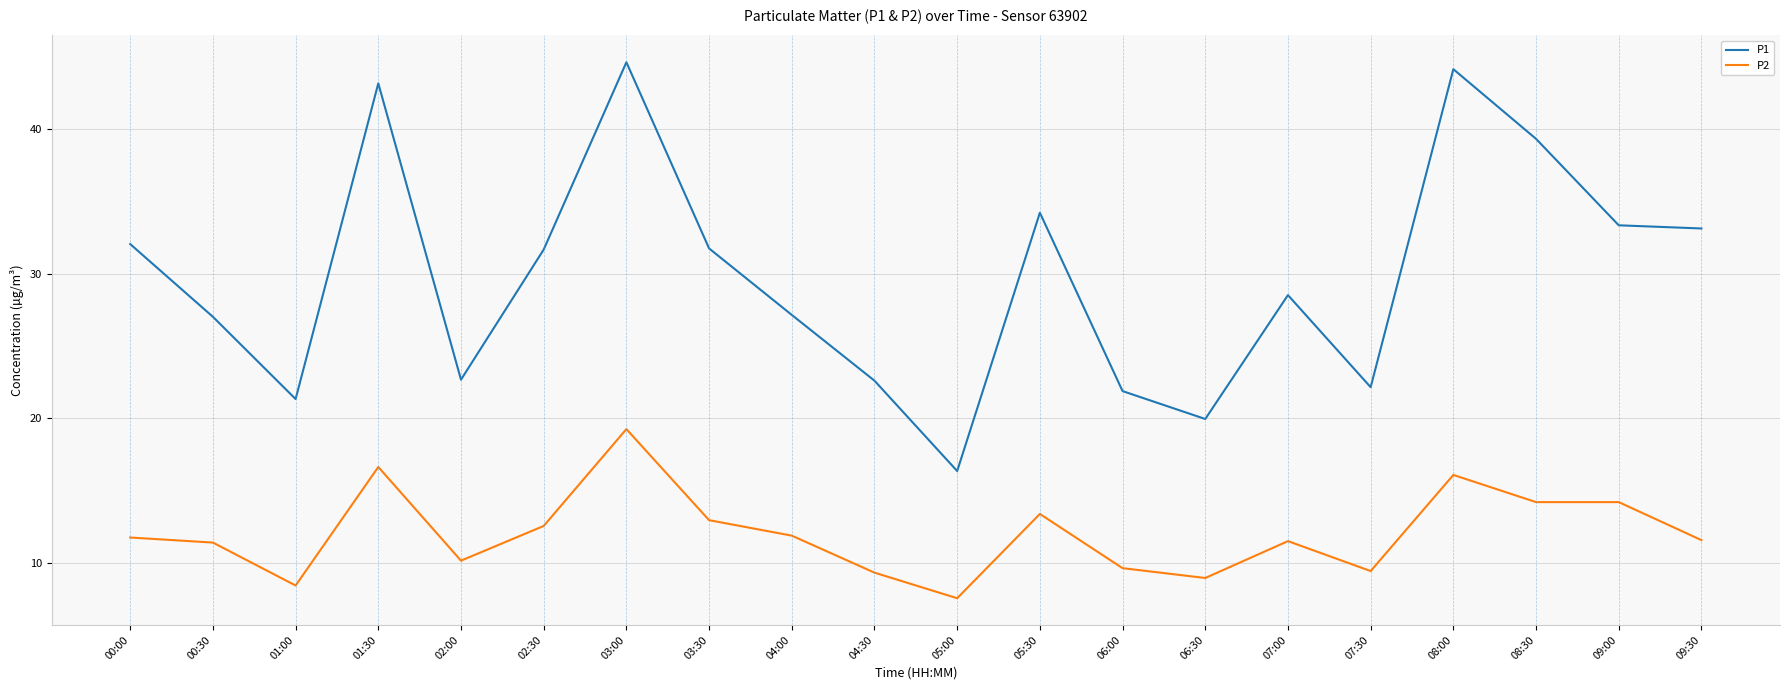

Is the value of P1 at 07:00 greater than the value of P2 at 02:30?

Yes